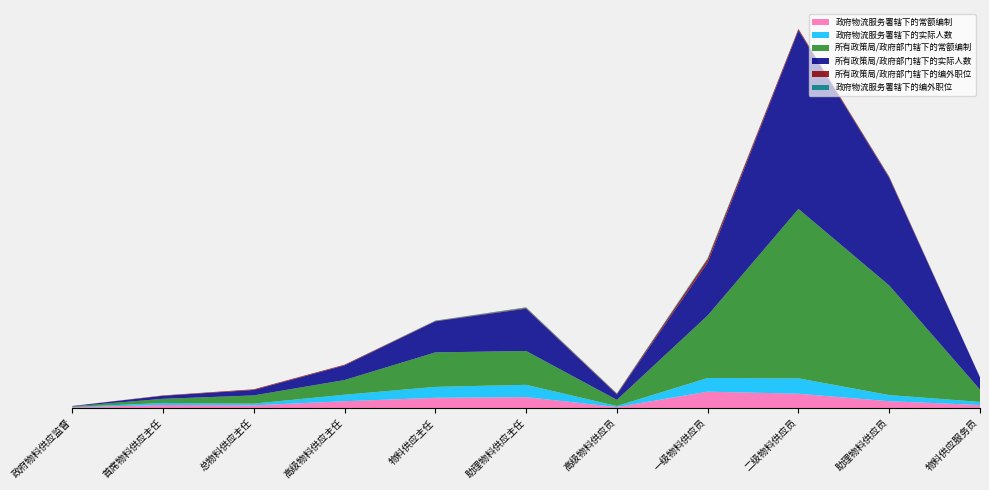

Reading left to right, what are all the values shown in this chart?

政府物流服务署辖下的常额编制: 政府物料供应监督=2	首席物料供应主任=9	总物料供应主任=8	高级物料供应主任=20	物料供应主任=30	助理物料供应主任=32	高级物料供应员=3	一级物料供应员=48	二级物料供应员=42	助理物料供应员=20	物料供应服务员=9
政府物流服务署辖下的实际人数: 政府物料供应监督=1	首席物料供应主任=6	总物料供应主任=5	高级物料供应主任=19	物料供应主任=32	助理物料供应主任=36	高级物料供应员=3	一级物料供应员=40	二级物料供应员=45	助理物料供应员=18	物料供应服务员=9
所有政策局/政府部门辖下的常额编制: 政府物料供应监督=2	首席物料供应主任=12	总物料供应主任=24	高级物料供应主任=43	物料供应主任=101	助理物料供应主任=99	高级物料供应员=18	一级物料供应员=183	二级物料供应员=496	助理物料供应员=321	物料供应服务员=36
所有政策局/政府部门辖下的实际人数: 政府物料供应监督=1	首席物料供应主任=9	总物料供应主任=16	高级物料供应主任=43	物料供应主任=91	助理物料供应主任=124	高级物料供应员=16	一级物料供应员=155	二级物料供应员=523	助理物料供应员=315	物料供应服务员=36
所有政策局/政府部门辖下的编外职位: 政府物料供应监督=0	首席物料供应主任=1	总物料供应主任=2	高级物料供应主任=2	物料供应主任=1	助理物料供应主任=2	高级物料供应员=2	一级物料供应员=10	二级物料供应员=4	助理物料供应员=3	物料供应服务员=0
政府物流服务署辖下的编外职位: 政府物料供应监督=0	首席物料供应主任=0	总物料供应主任=0	高级物料供应主任=0	物料供应主任=1	助理物料供应主任=2	高级物料供应员=1	一级物料供应员=3	二级物料供应员=0	助理物料供应员=1	物料供应服务员=0